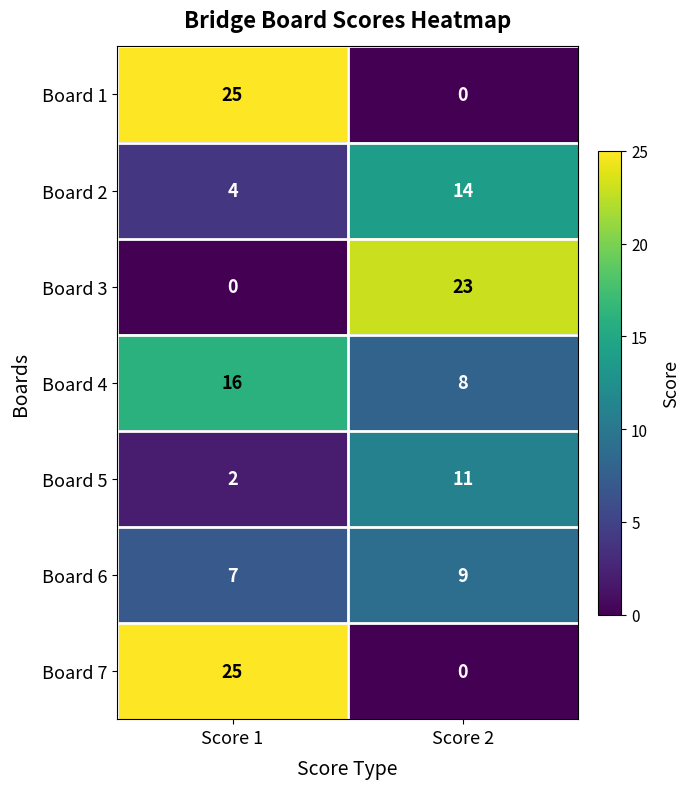

What is the difference between the highest and lowest values at Score 1?

25